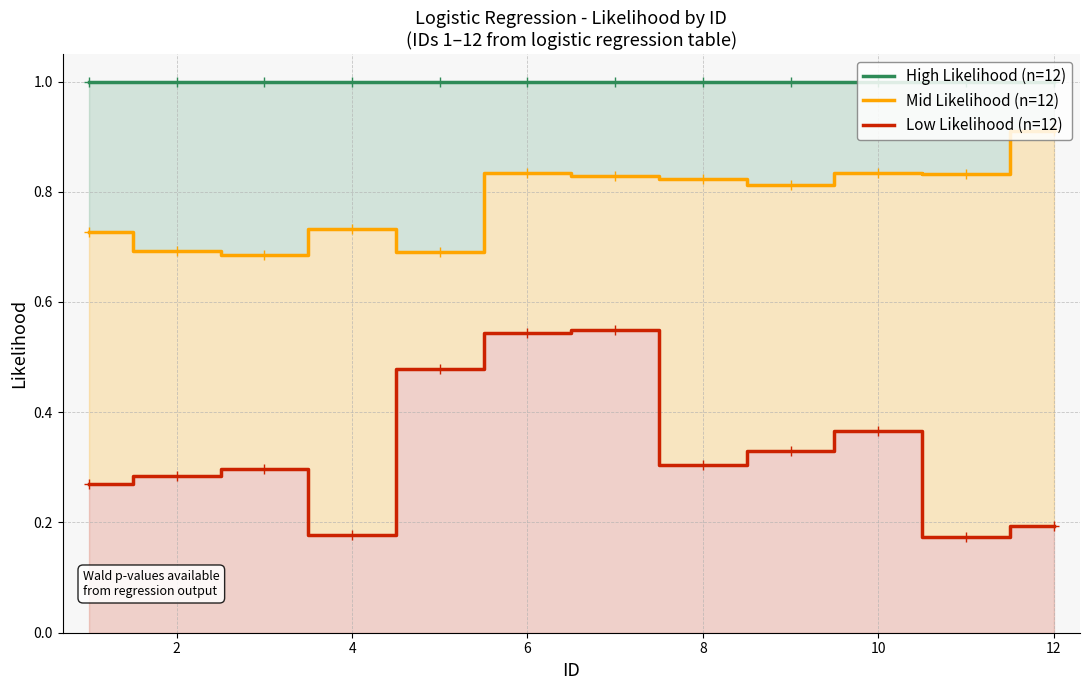

True or false: Mid Likelihood (n=12) and High Likelihood (n=12) cross at least once.

False